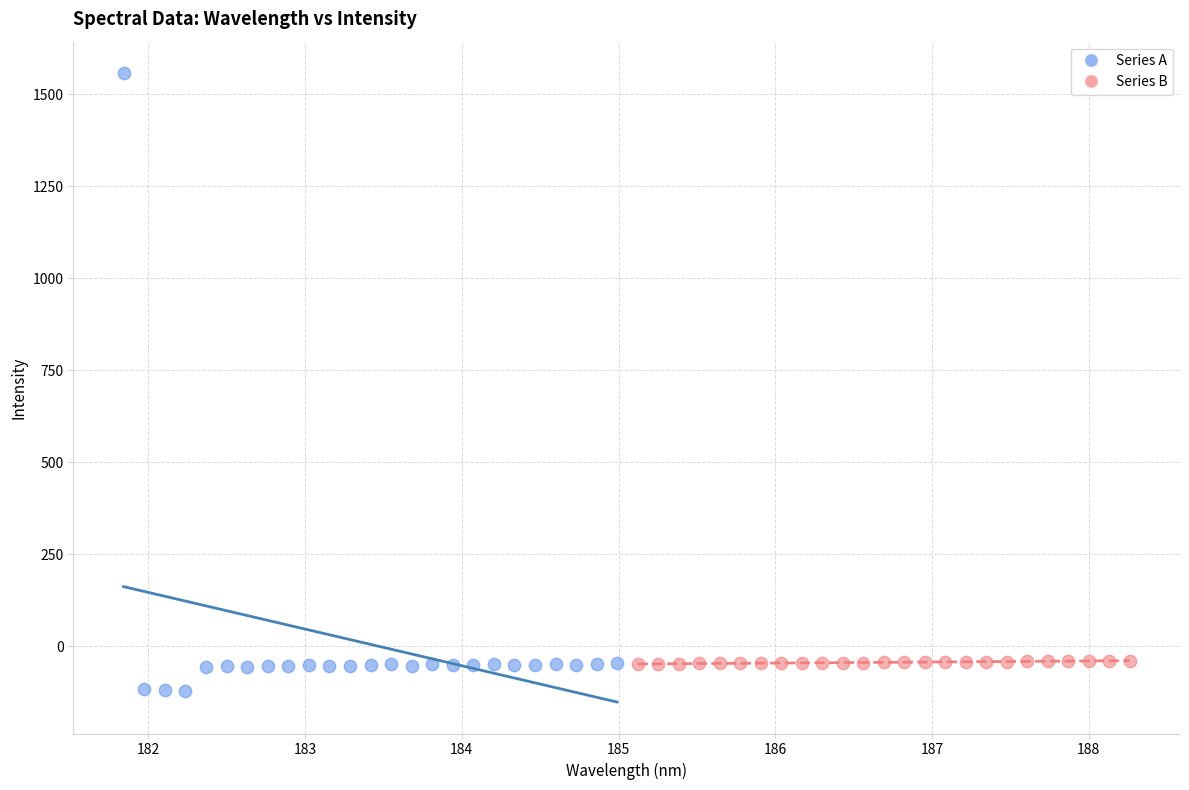

Which series has the largest Y range (max minus min)?

Series A